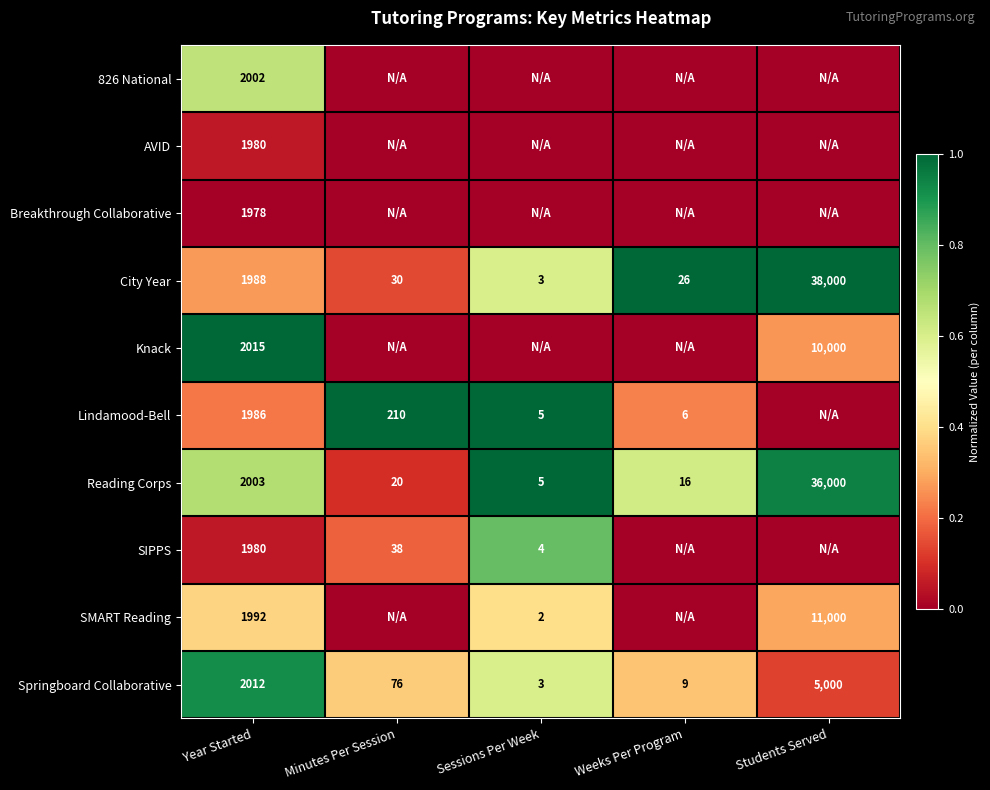

Which category has the lowest value across all series?

Minutes Per Session